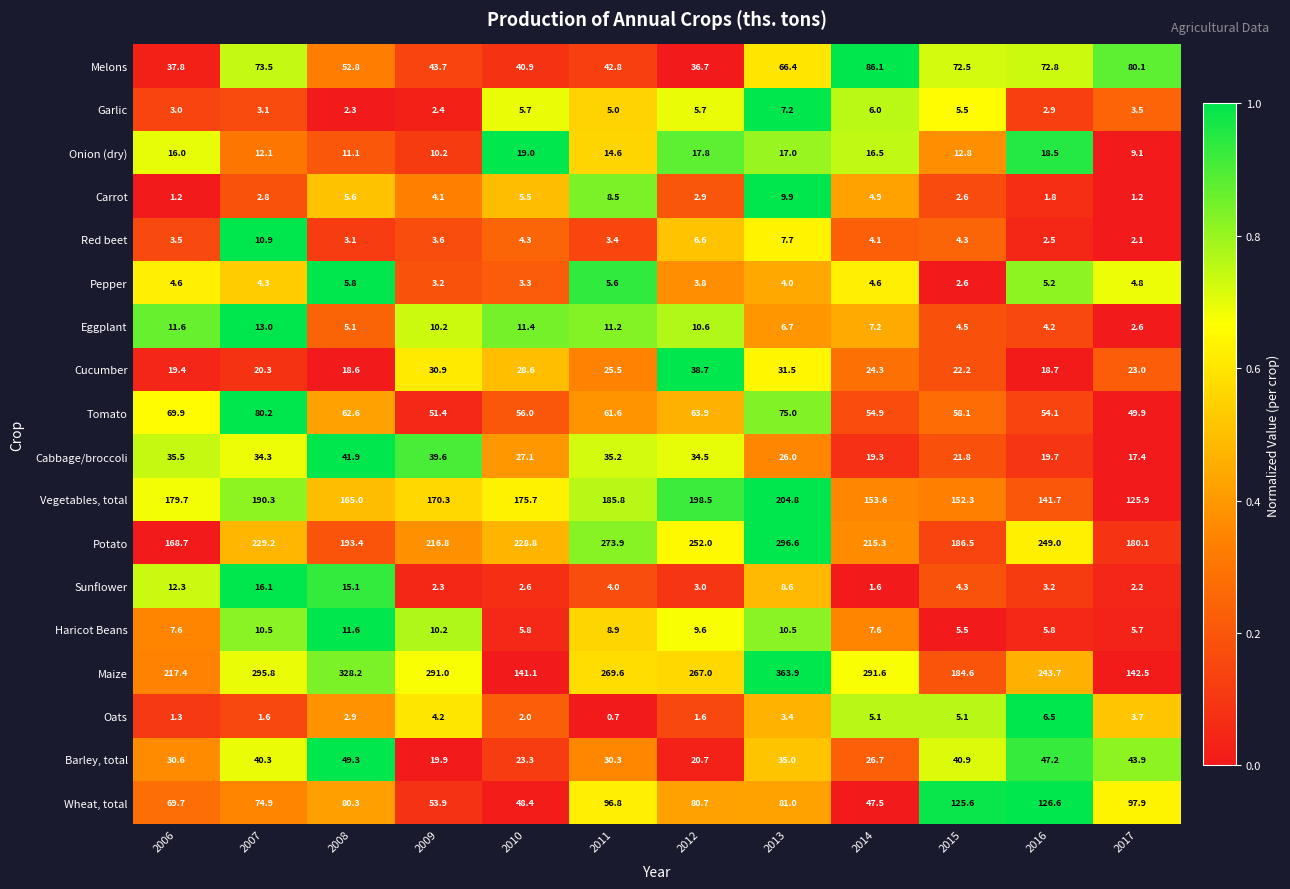

True or false: Eggplant has a value of 11.4 at 2010.

True